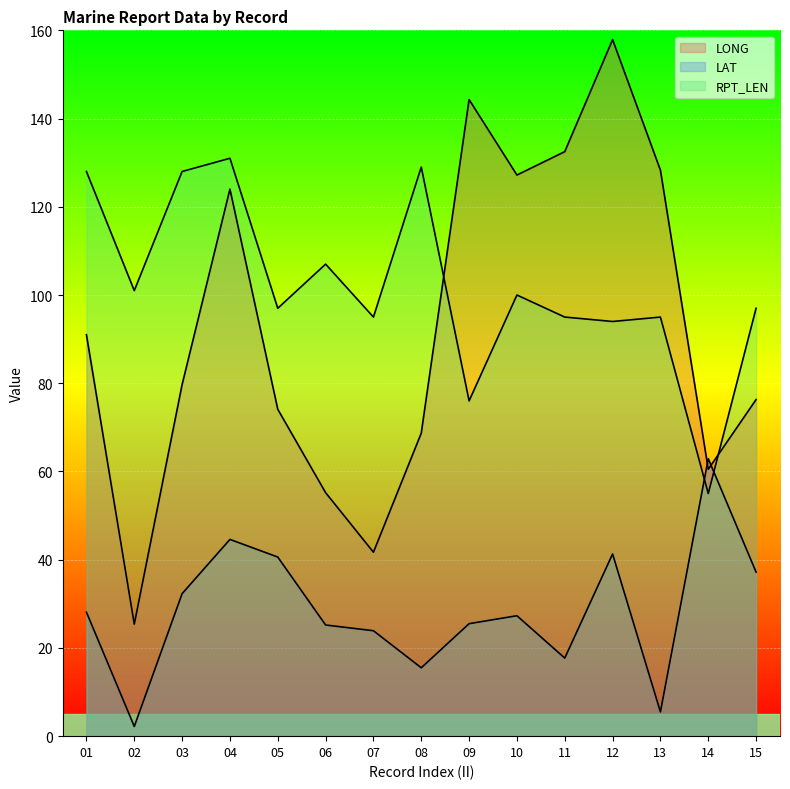

After their last crossing, which series has the higher values: LONG or RPT_LEN?

RPT_LEN